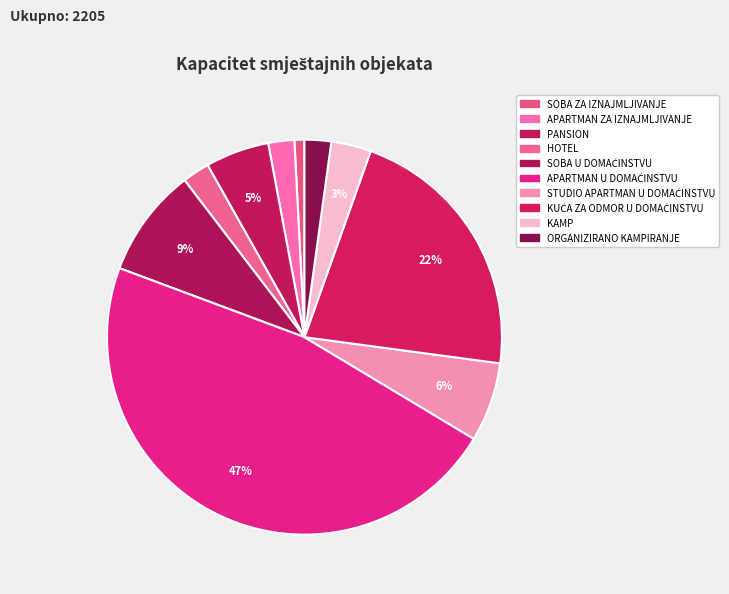

What is the largest slice in the pie chart?

APARTMAN U DOMAĆINSTVU